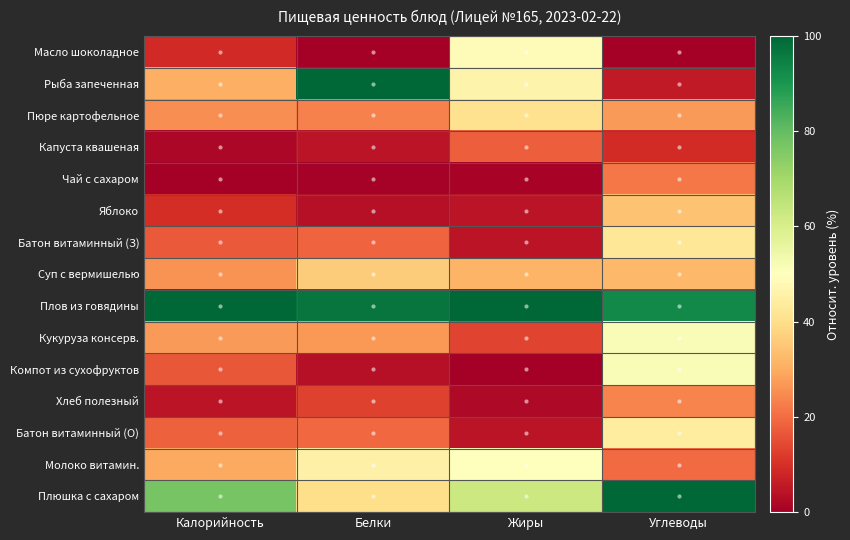

Which label corresponds to the smallest value in the chart?

Белки